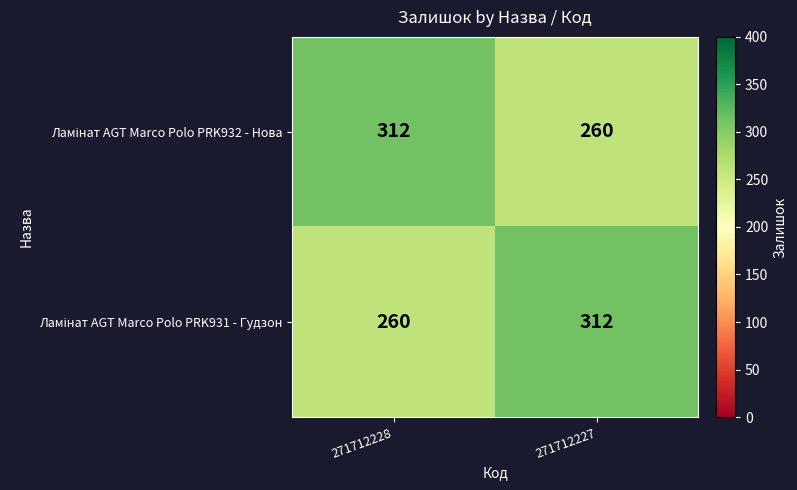

What is the difference between the highest and lowest values at 271712227?

52